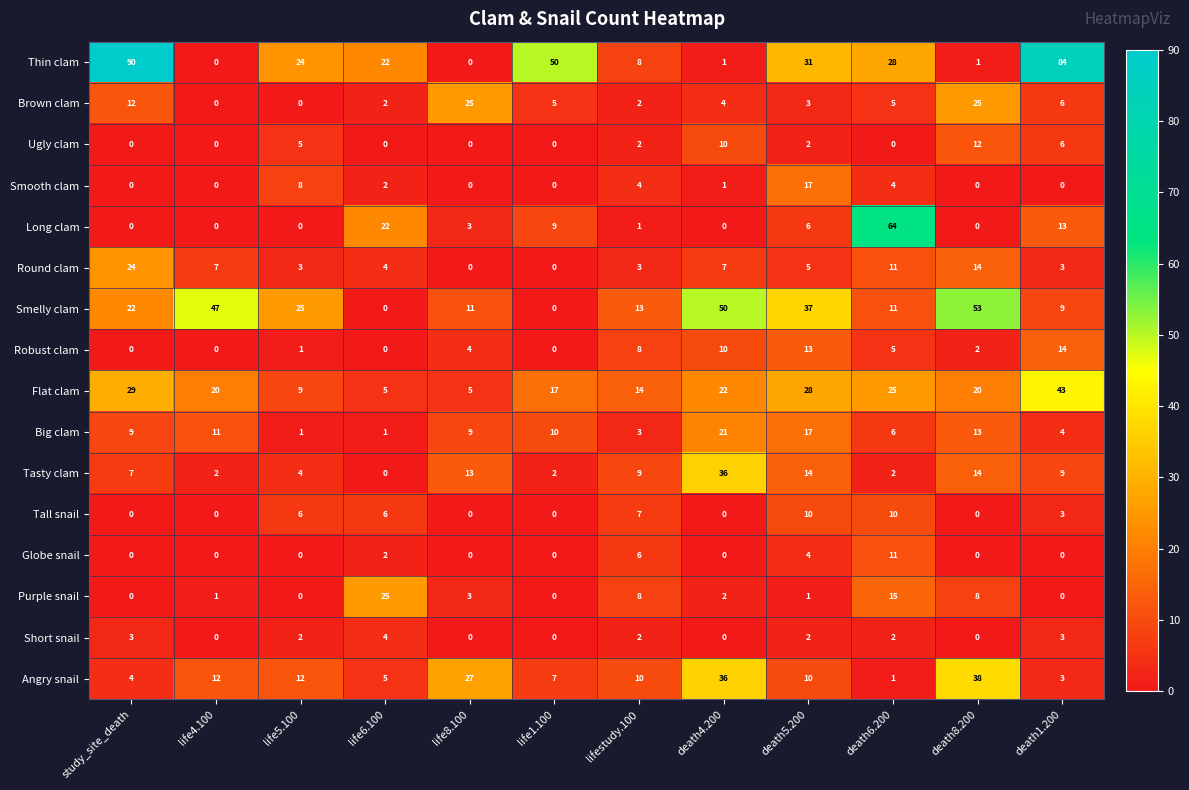

What is the sum of the Robust clam values at life4.100 and lifestudy.100?

8